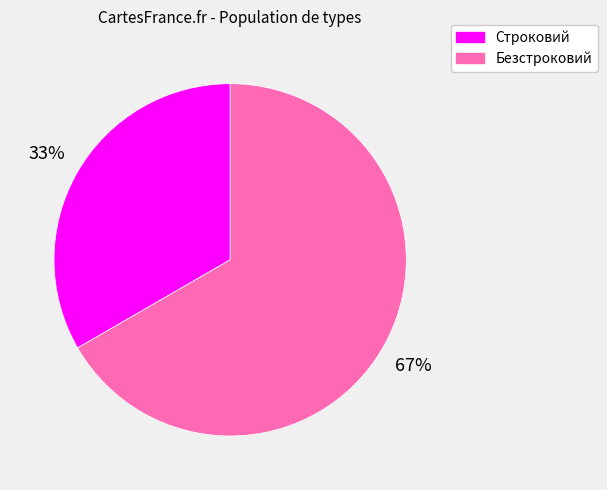

To the nearest percent, what portion does Безстроковий represent?

67%